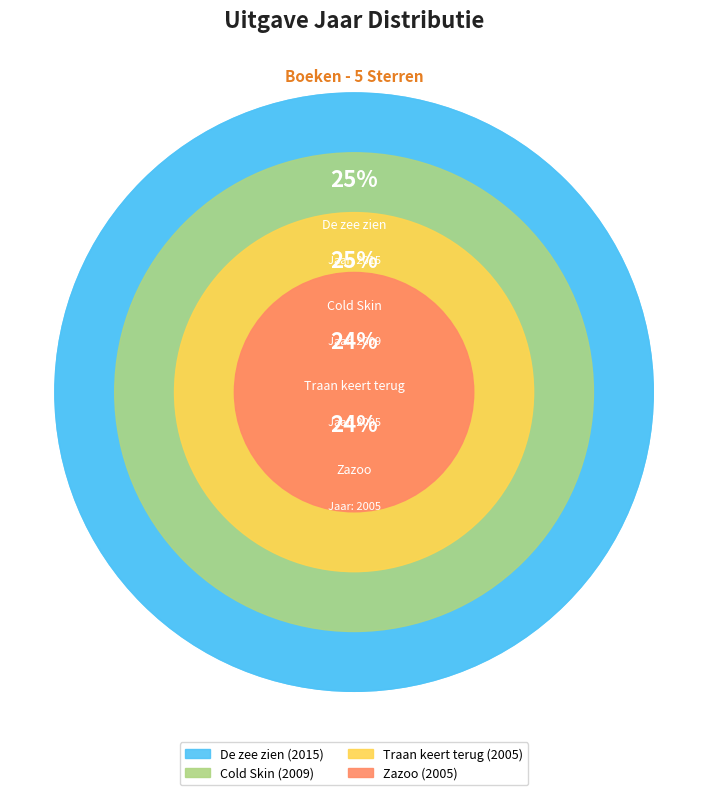

What percentage is NOT represented by De zee zien?

74.9%